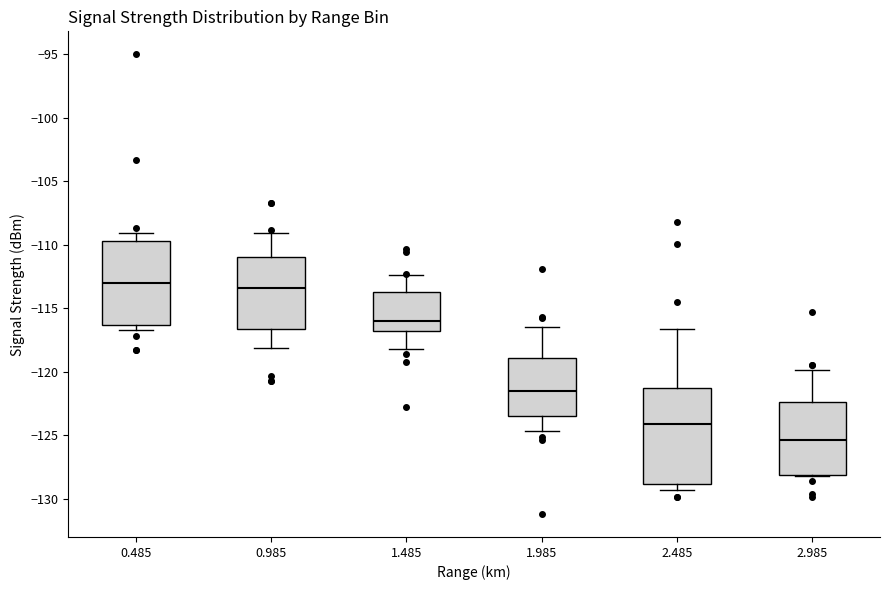

Comparing the boxes themselves (not the whiskers), which one is the tallest?

2.485